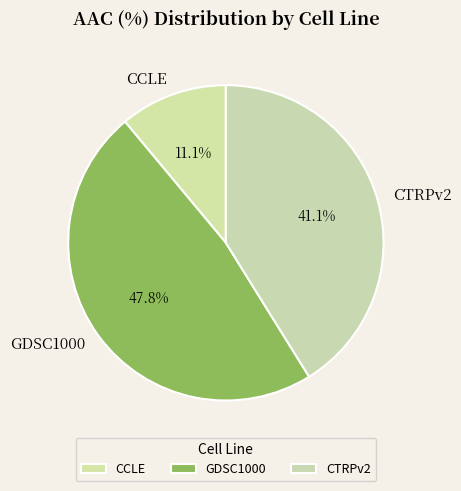

Which slice is the smallest?

CCLE